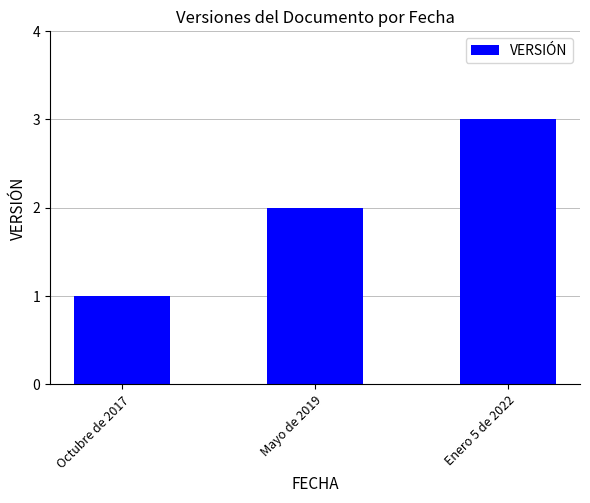

True or false: the data shows 5 at Enero 5 de 2022.

False